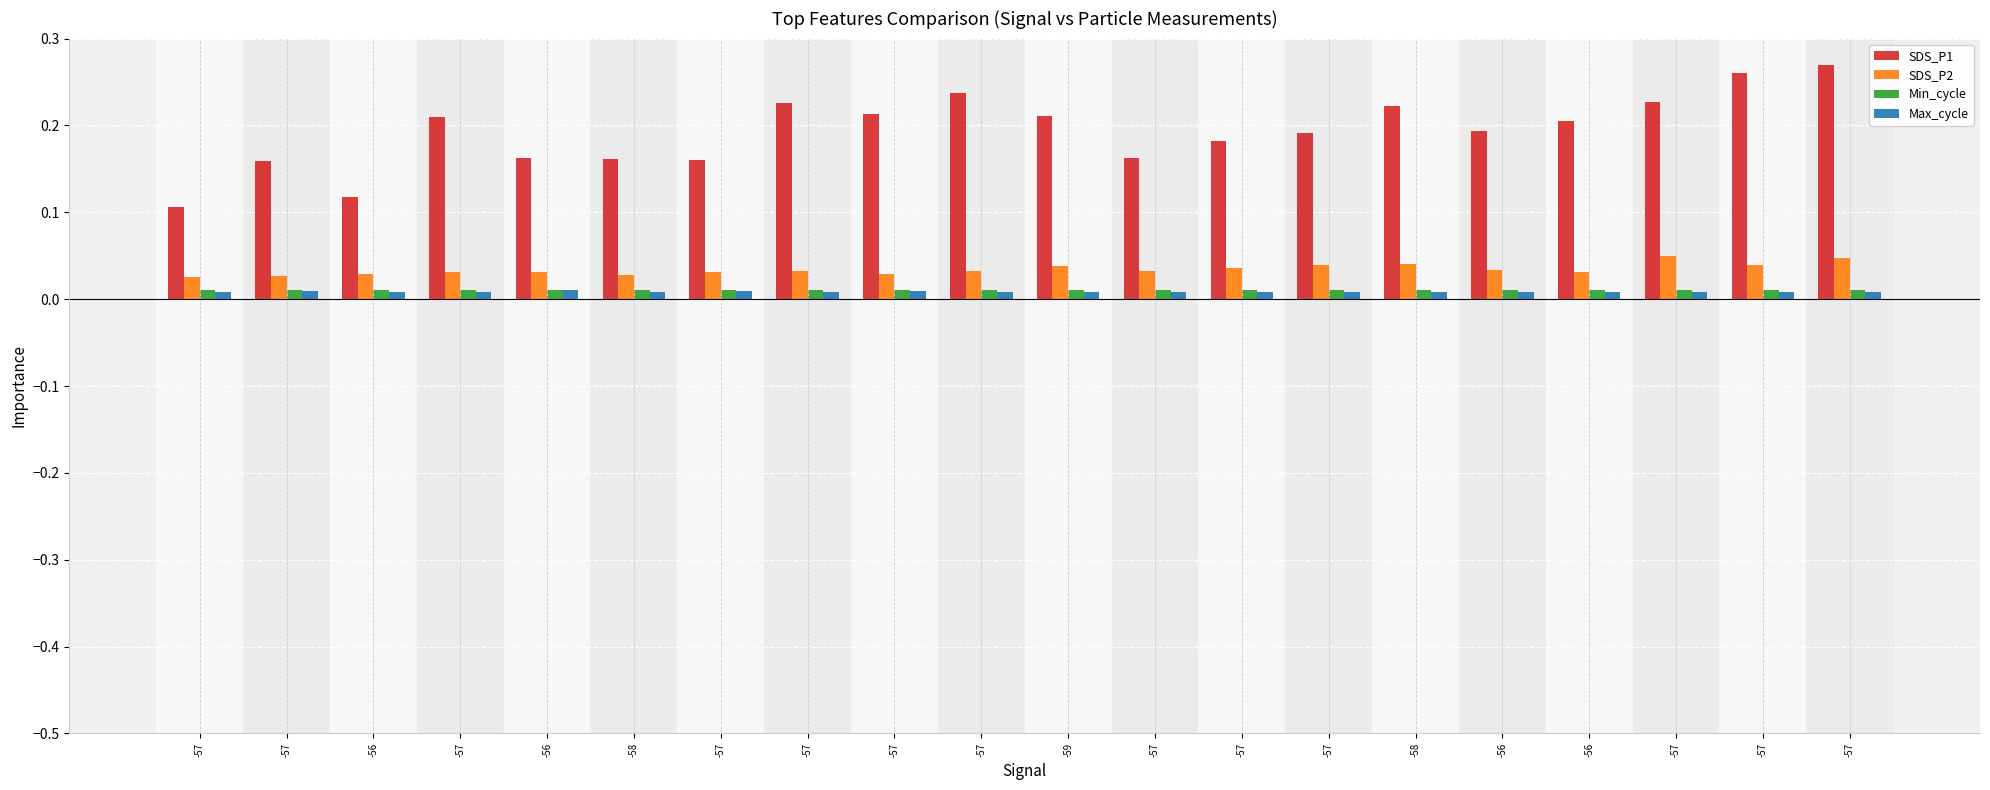

Which category has the highest value across all series?

-57